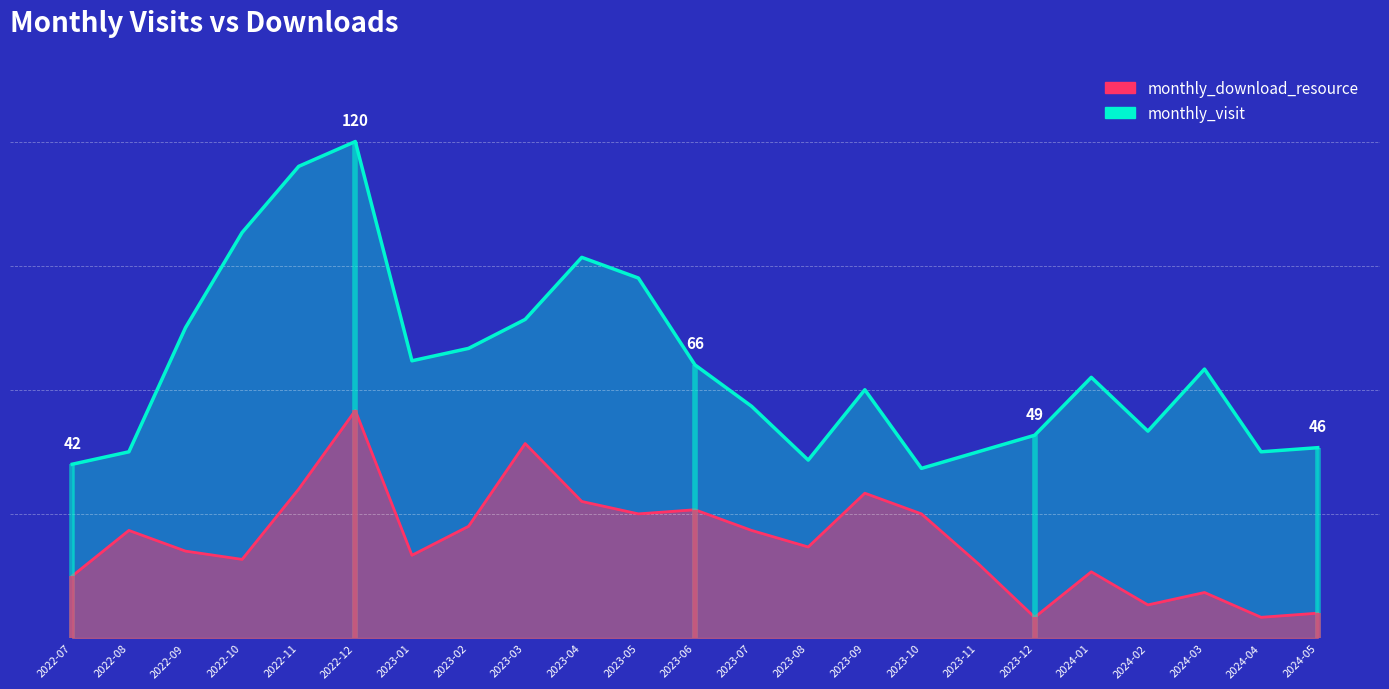

List the series in order of their peak value, highest first.

monthly_visit, monthly_download_resource